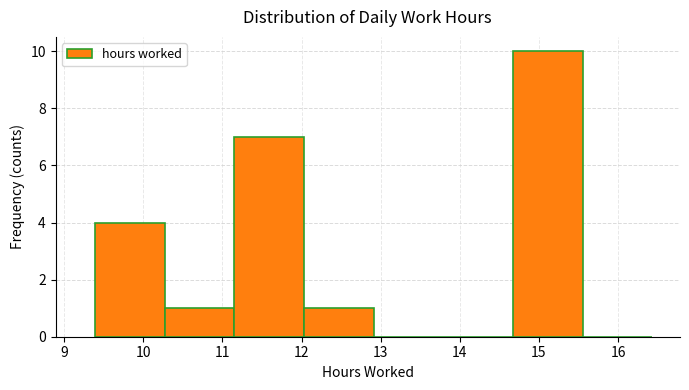

Reading left to right, list every bar in this chart as the range it spans on the x-axis followed by its height. Neither the bar edges nor the heights are printed on the chart, so give them approximately, as read against the axes.

9.39 to 10.27: 4
10.27 to 11.15: 1
11.15 to 12.03: 7
12.03 to 12.91: 1
12.91 to 13.79: 0
13.79 to 14.67: 0
14.67 to 15.55: 10
15.55 to 16.43: 0